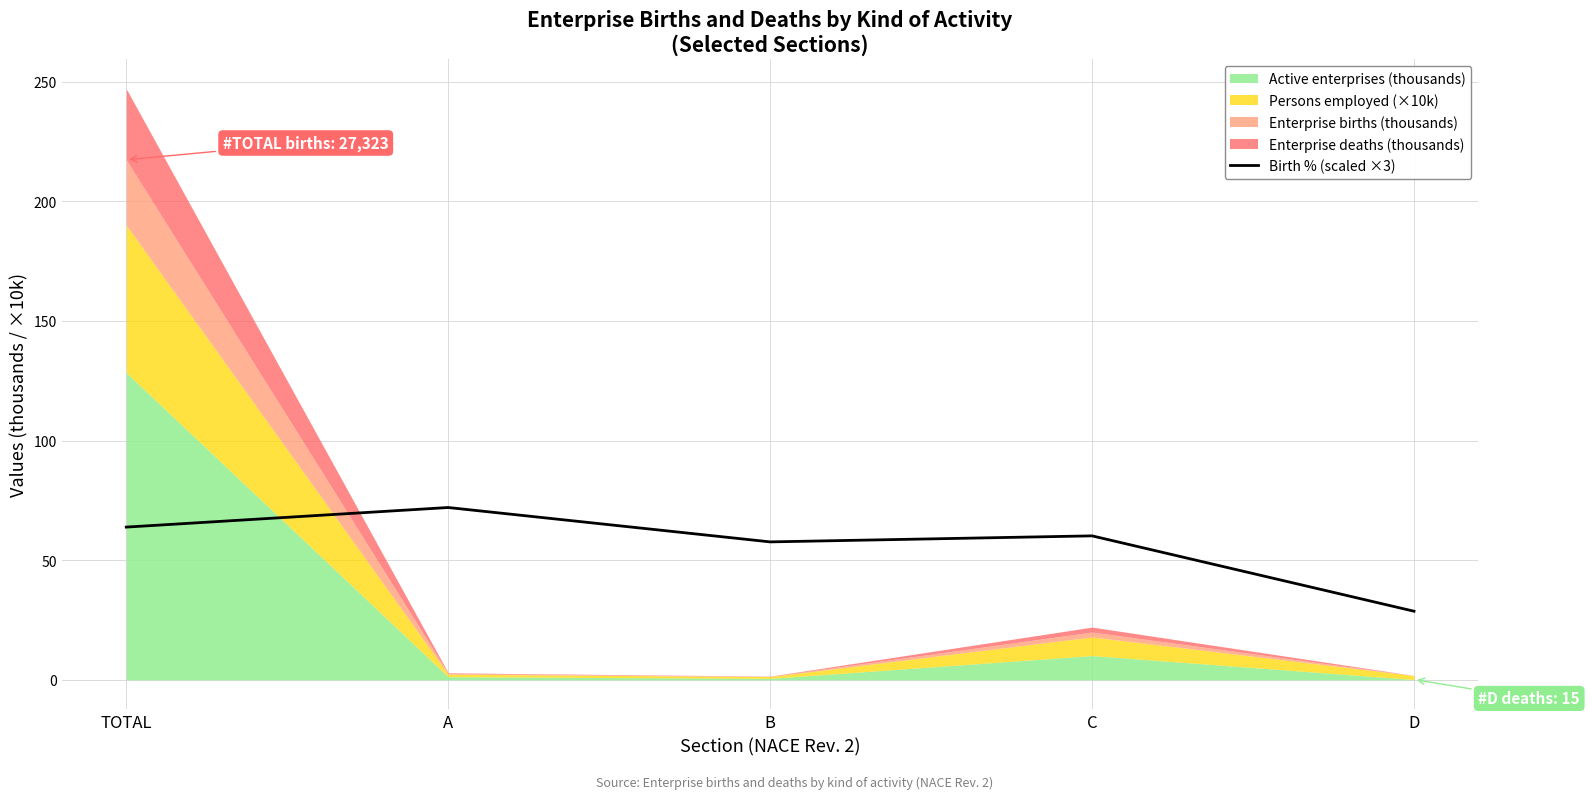

Reading right to left, transcribe all the data shown in this chart.

28.7	60.2	57.7	72.0	63.8